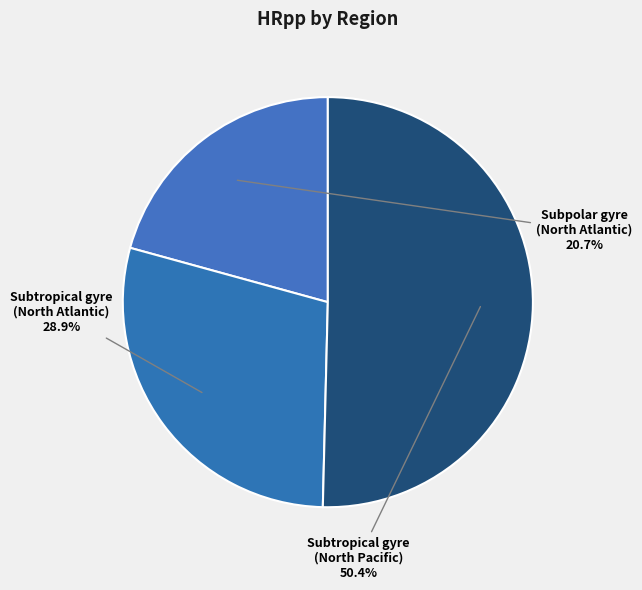

What is the total percentage of Subtropical gyre (North Pacific) and Subpolar gyre (North Atlantic)?

71.1%